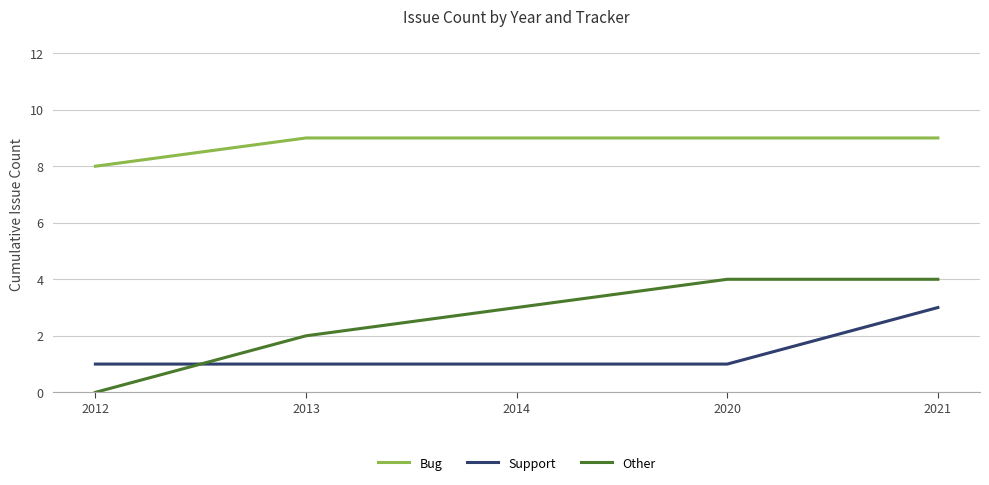

At which label does Bug reach its minimum?

2012